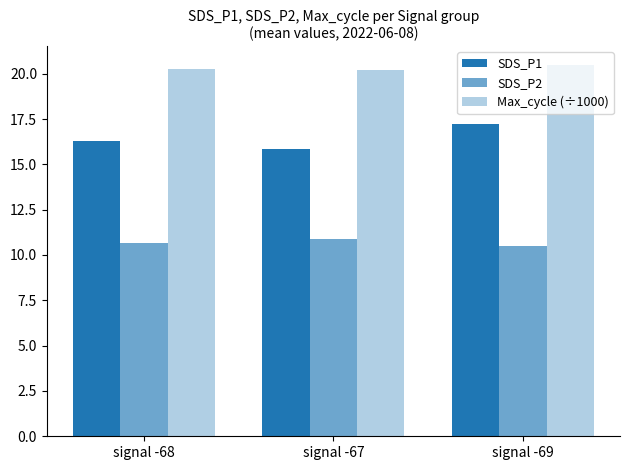

At which label does SDS_P1 reach its minimum?

signal -67